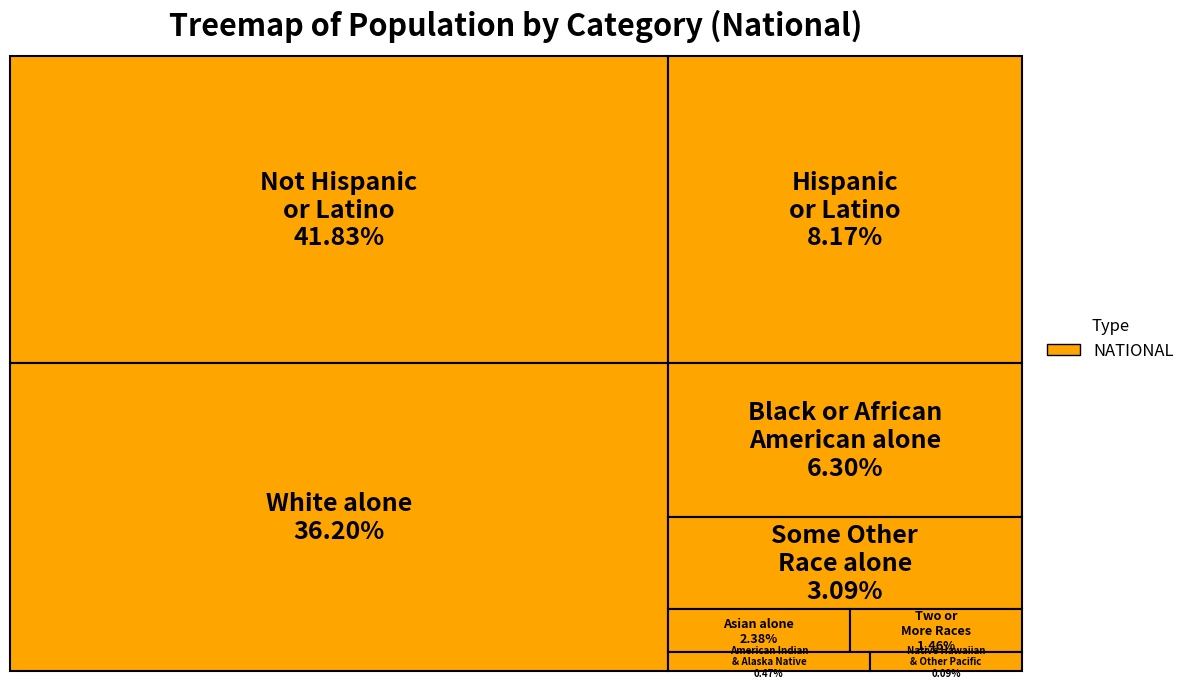

Is there a majority slice in this chart?

No